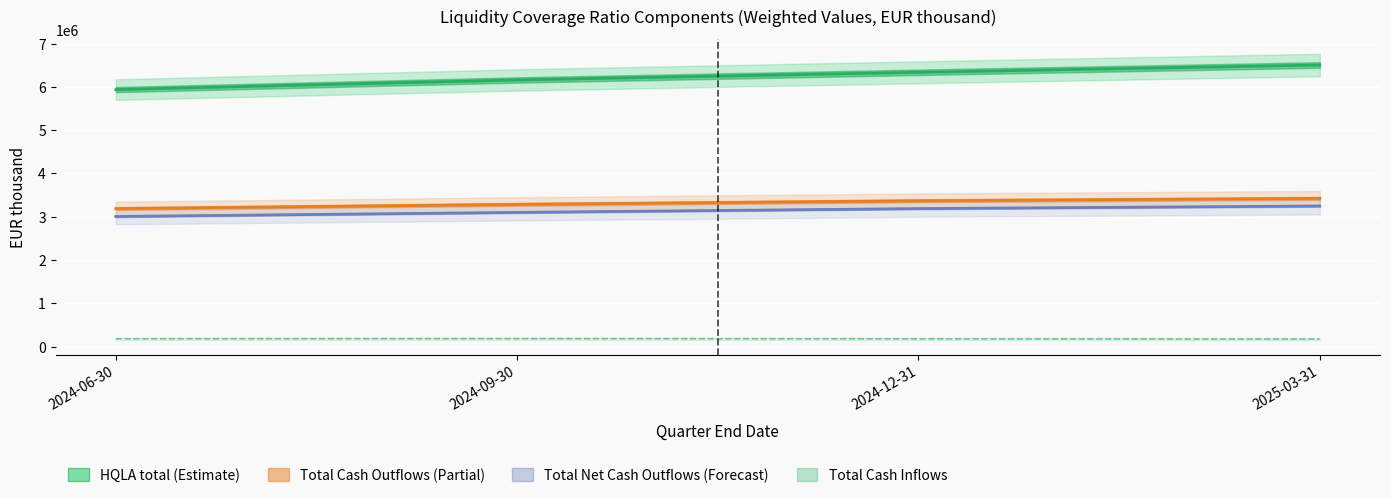

What is the difference between the highest and lowest values at 2024-09-30?

5973561